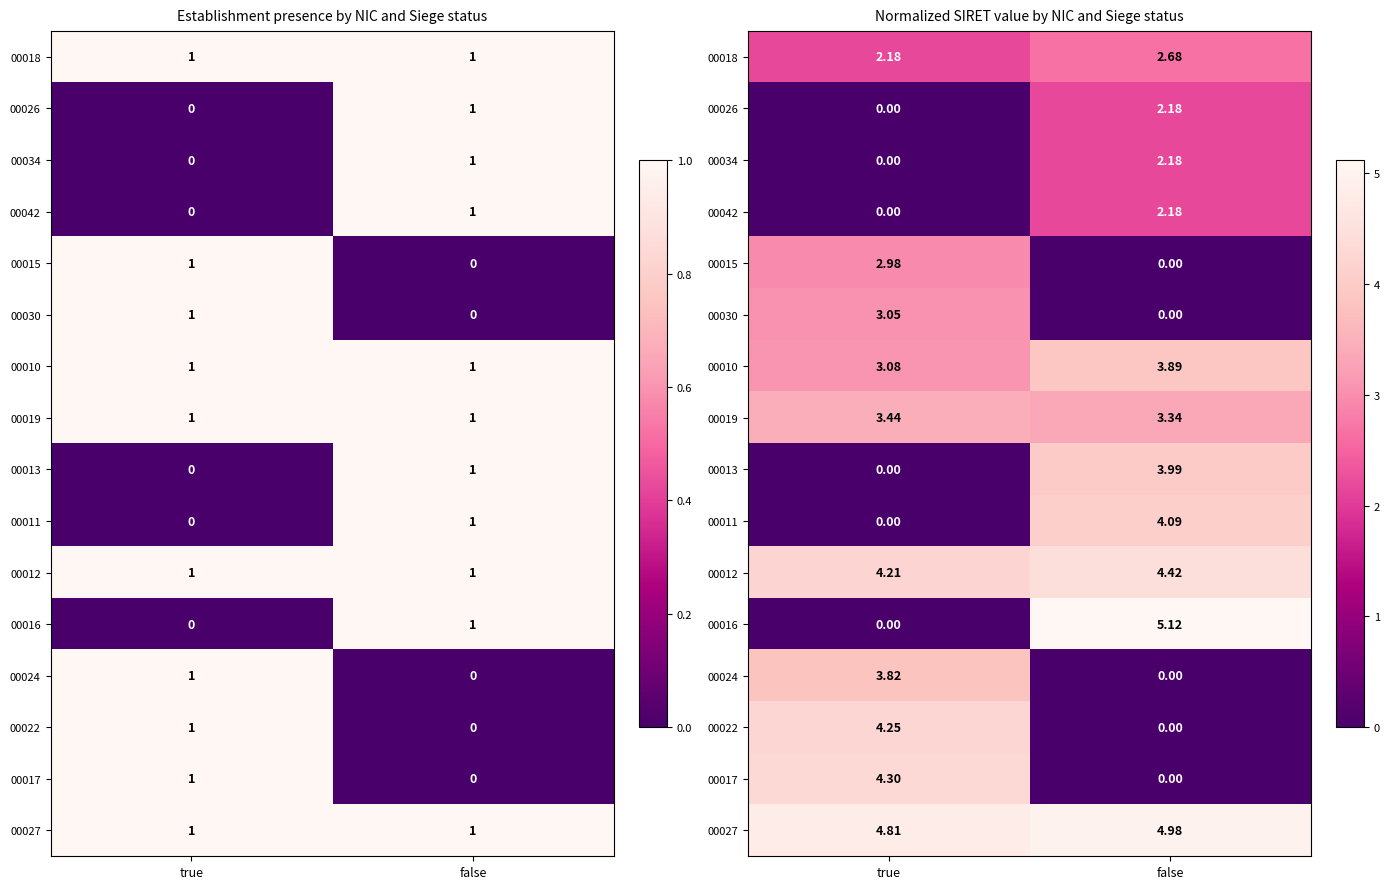

How many data points does each series have?

2